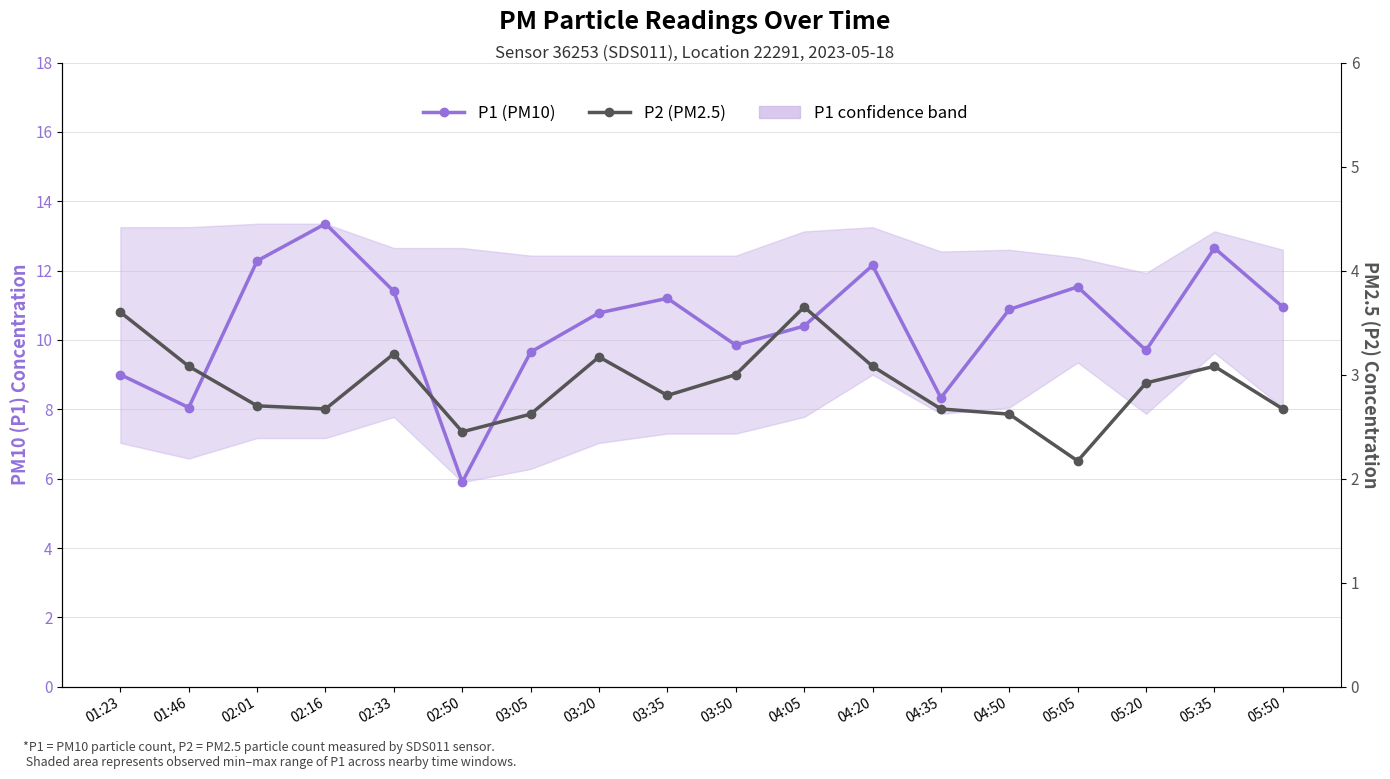

Where is the first local minimum for P2 (PM2.5)?

02:16